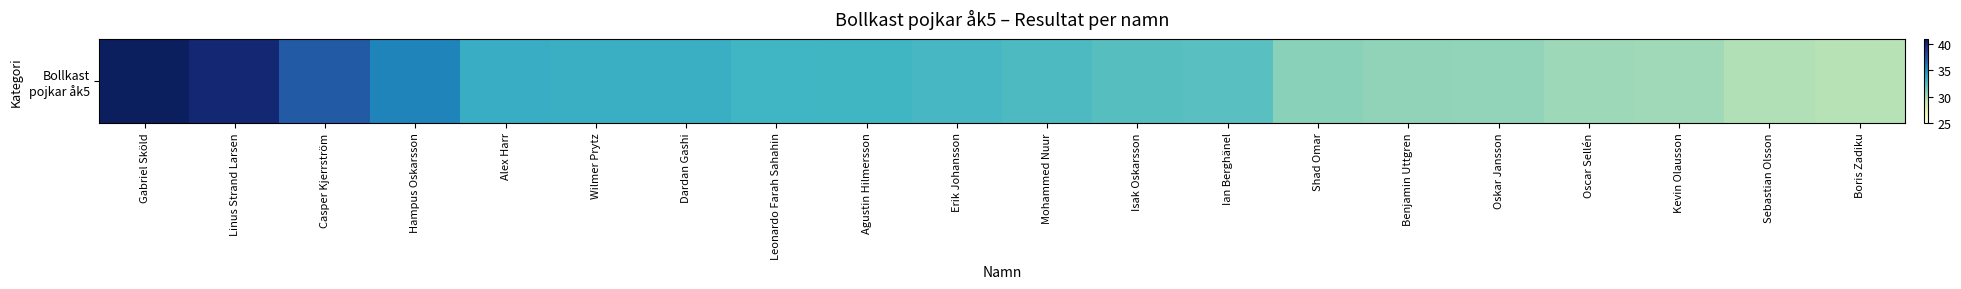

What is the ratio of the value at Mohammed Nuur to the value at Ian Berghänel?

1.0